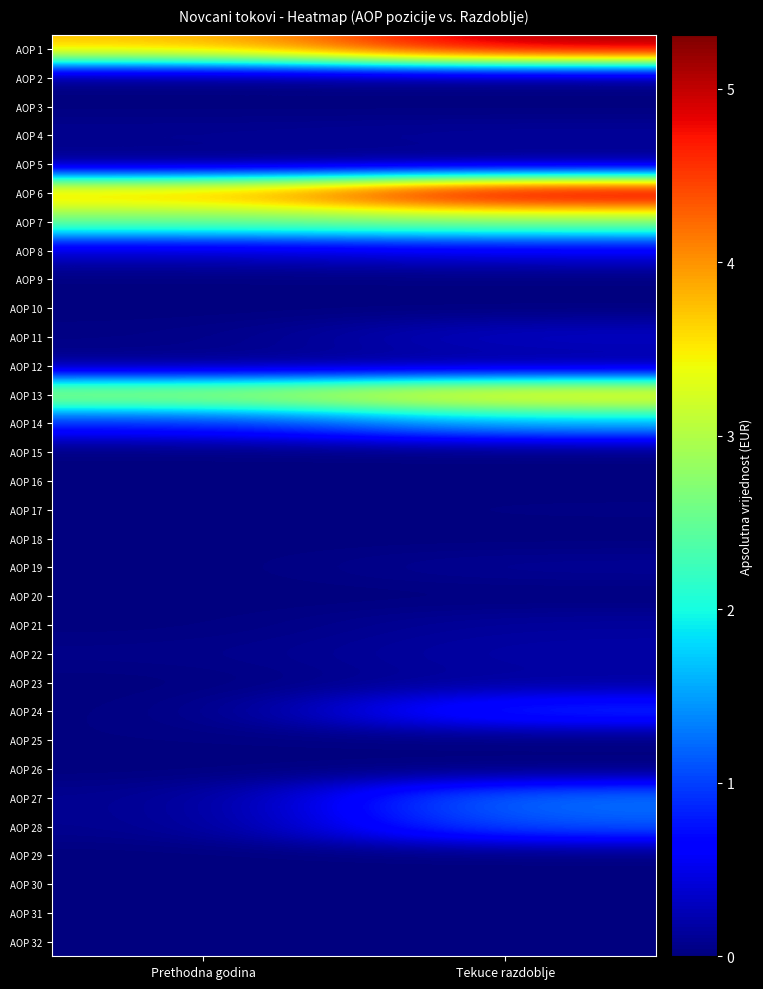

Count the number of data series in this chart.

32